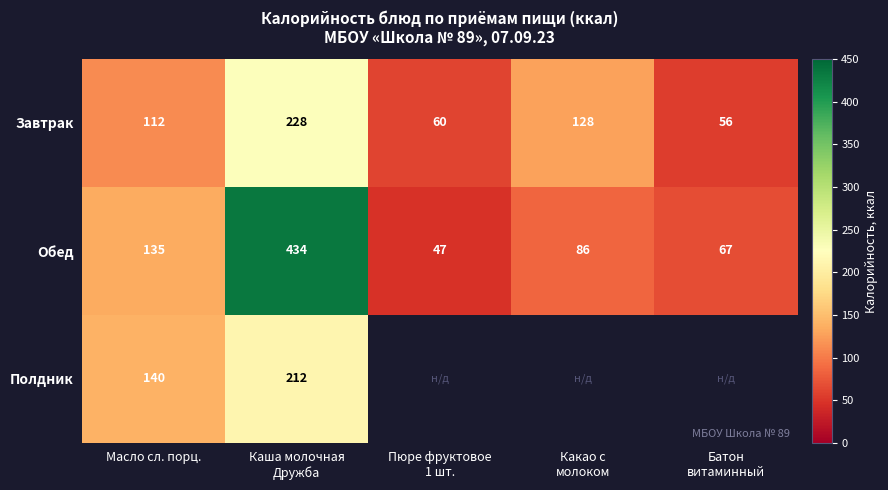

What is the minimum value shown in the chart?

47.0